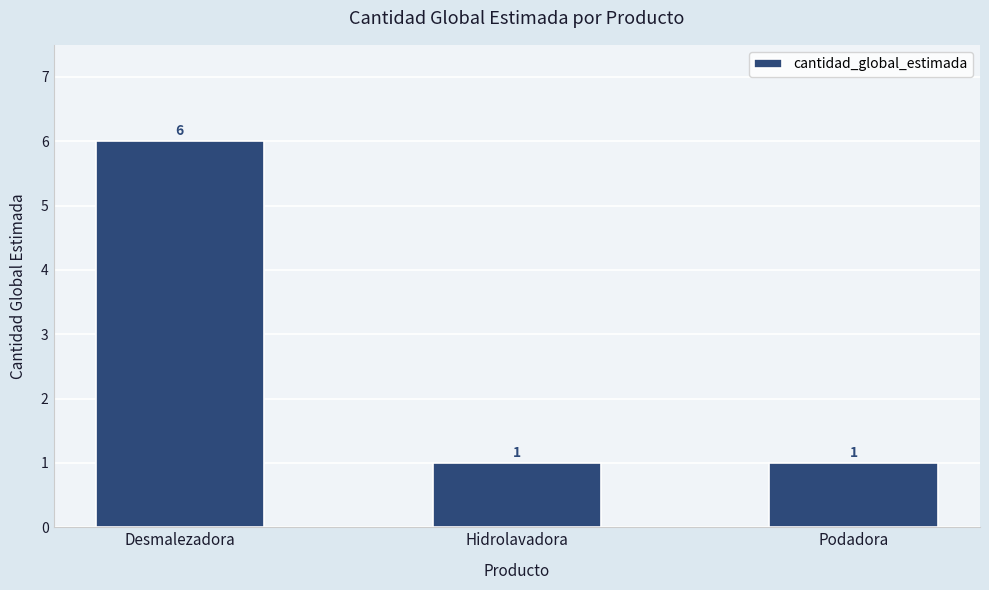

Reading left to right, transcribe all the data shown in this chart.

Desmalezadora=6	Hidrolavadora=1	Podadora=1